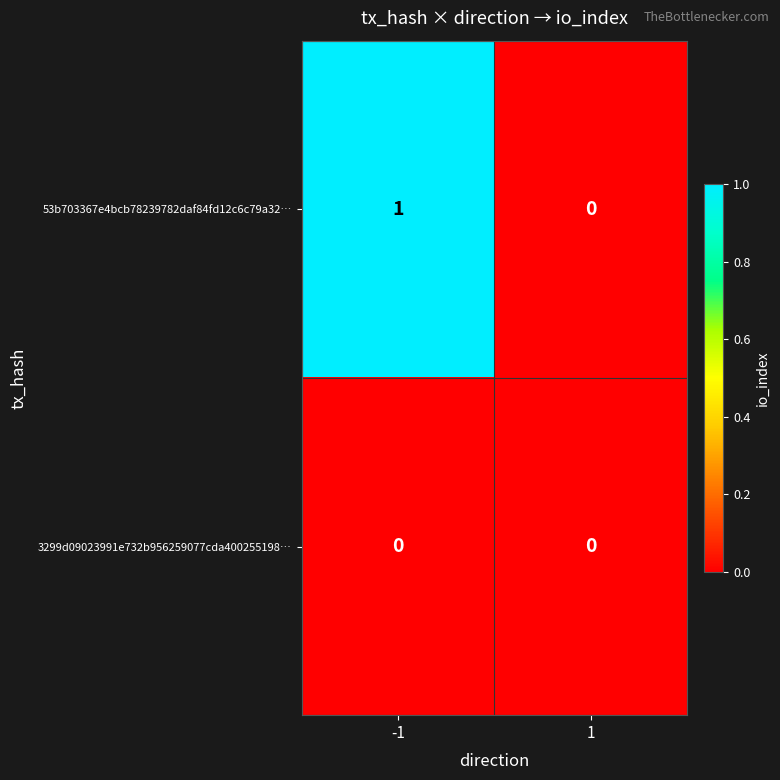

List the series in order of their peak value, lowest first.

3299d09023991e732b956259077cda400255198…, 53b703367e4bcb78239782daf84fd12c6c79a32…